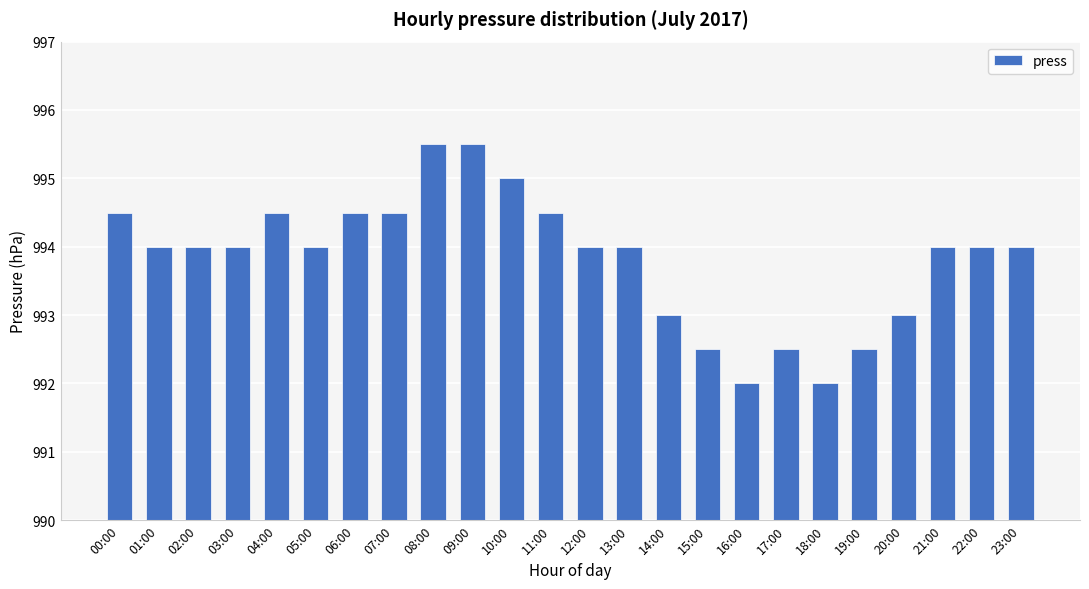

Reading left to right, extract all data points from this chart.

994.5	994.0	994.0	994.0	994.5	994.0	994.5	994.5	995.5	995.5	995.0	994.5	994.0	994.0	993.0	992.5	992.0	992.5	992.0	992.5	993.0	994.0	994.0	994.0